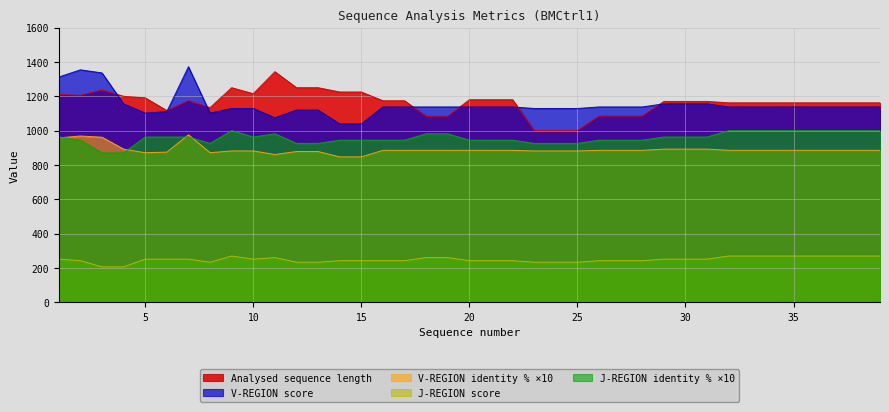

At which category does the chart reach its peak across all series?

7